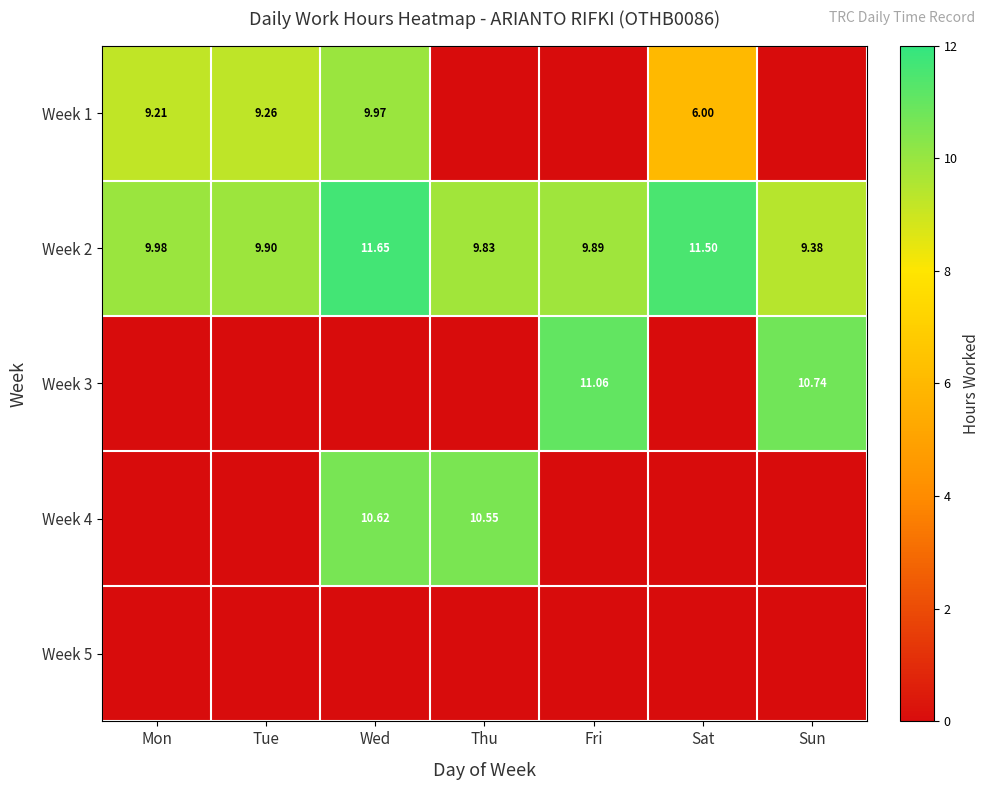

At how many categories does at least one series exceed 3?

7